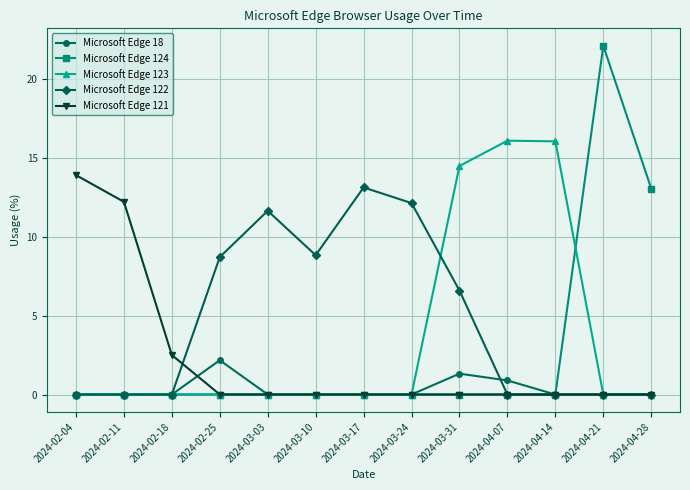

The Microsoft Edge 121 series shows -4.4 at 2024-04-07. True or false?

False